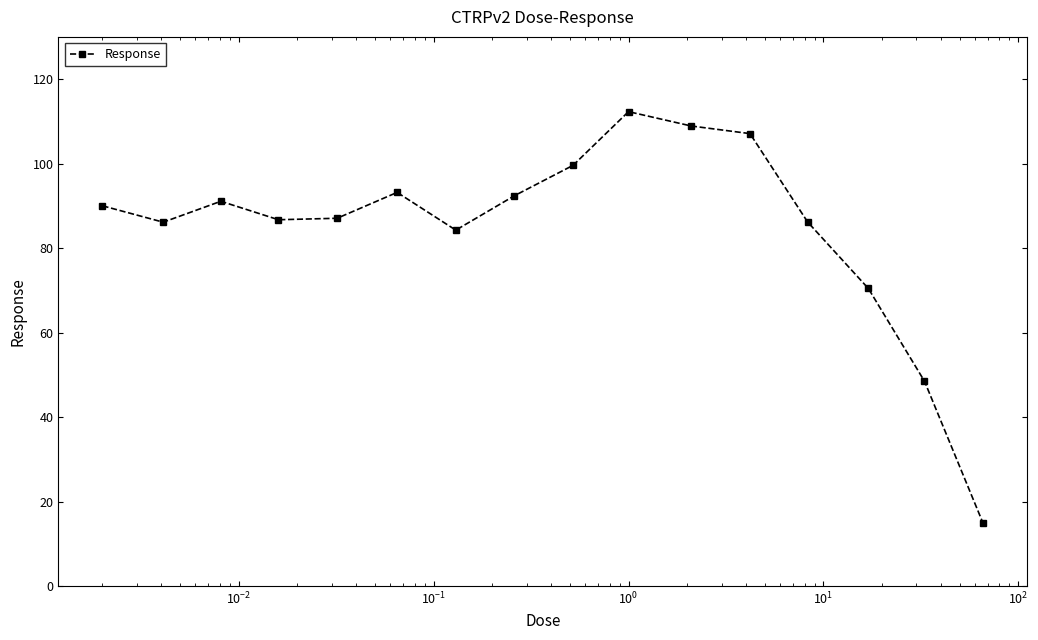

What is the minimum value shown in the chart?

14.8